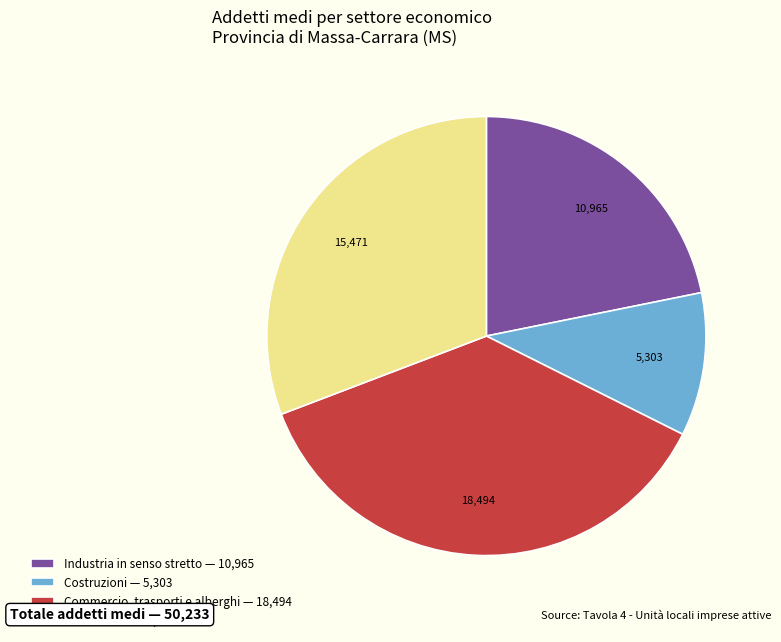

Count the number of slices in the pie.

4